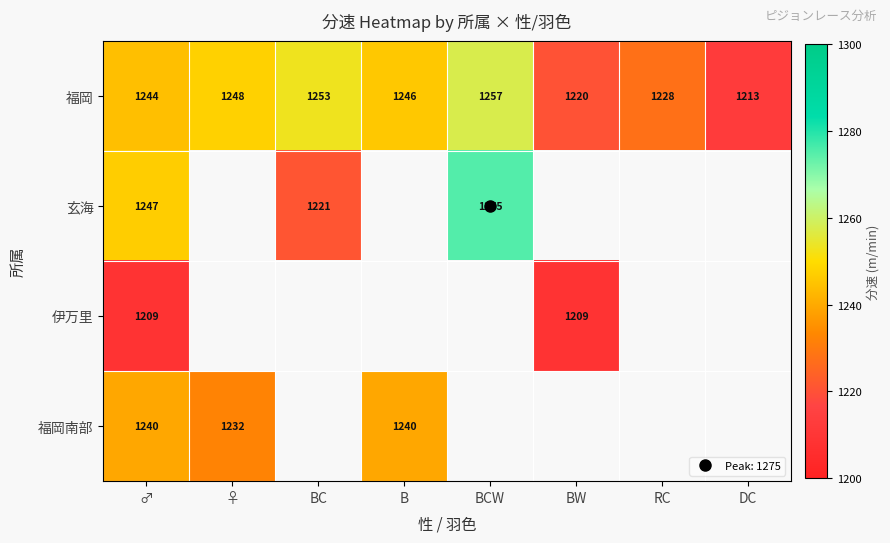

What is the maximum value for 福岡?

1257.4